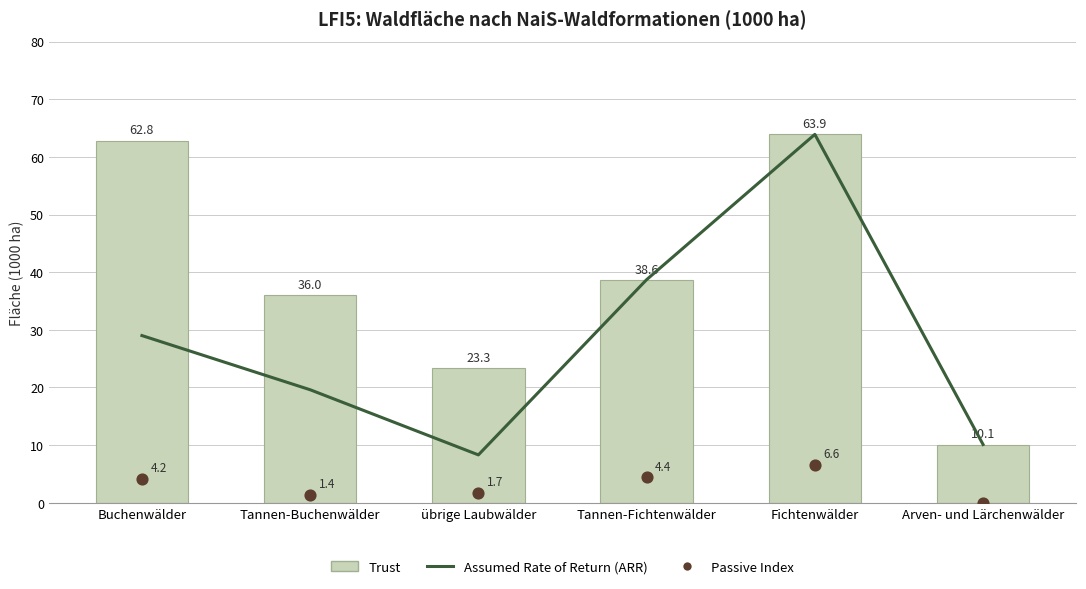

What are all the series names shown in the legend?

Assumed Rate of Return (ARR), Trust, Passive Index